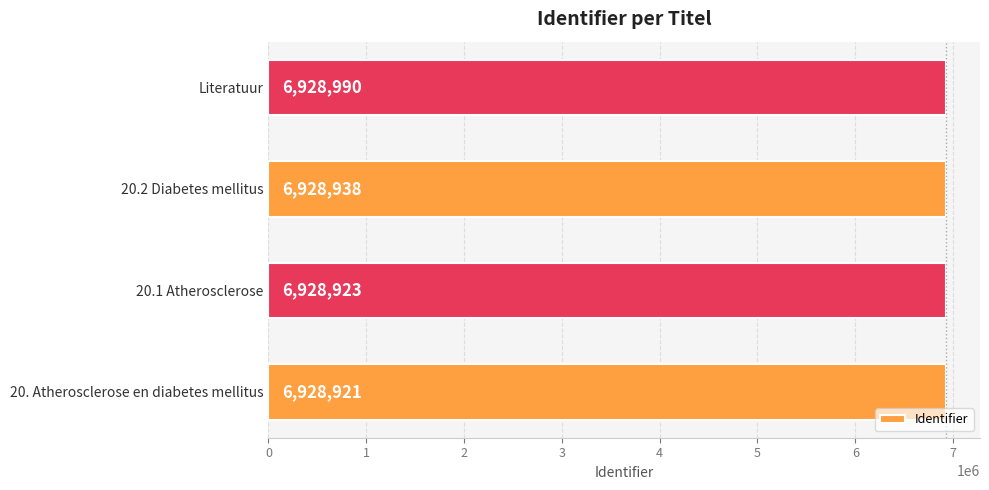

What is the difference between the maximum and minimum values?

69